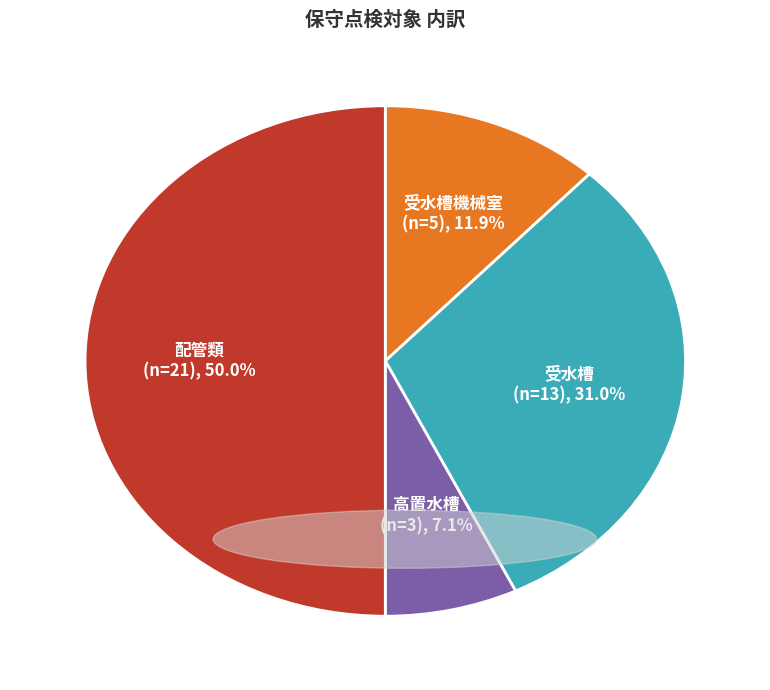

How many slices are in this pie chart?

4